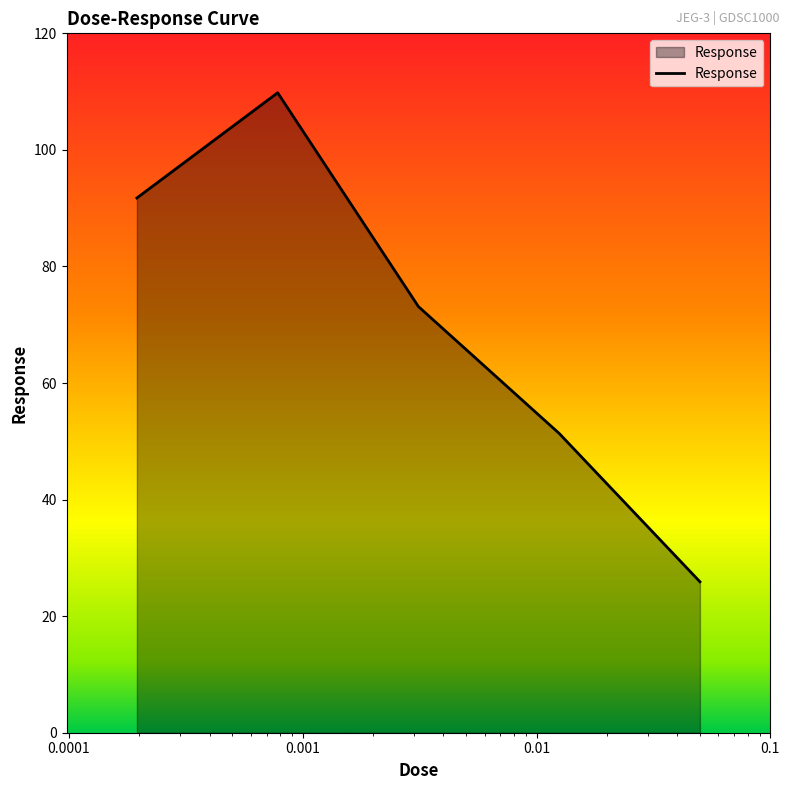

How many interior local peaks (higher than both neighbors) does the data have?

1